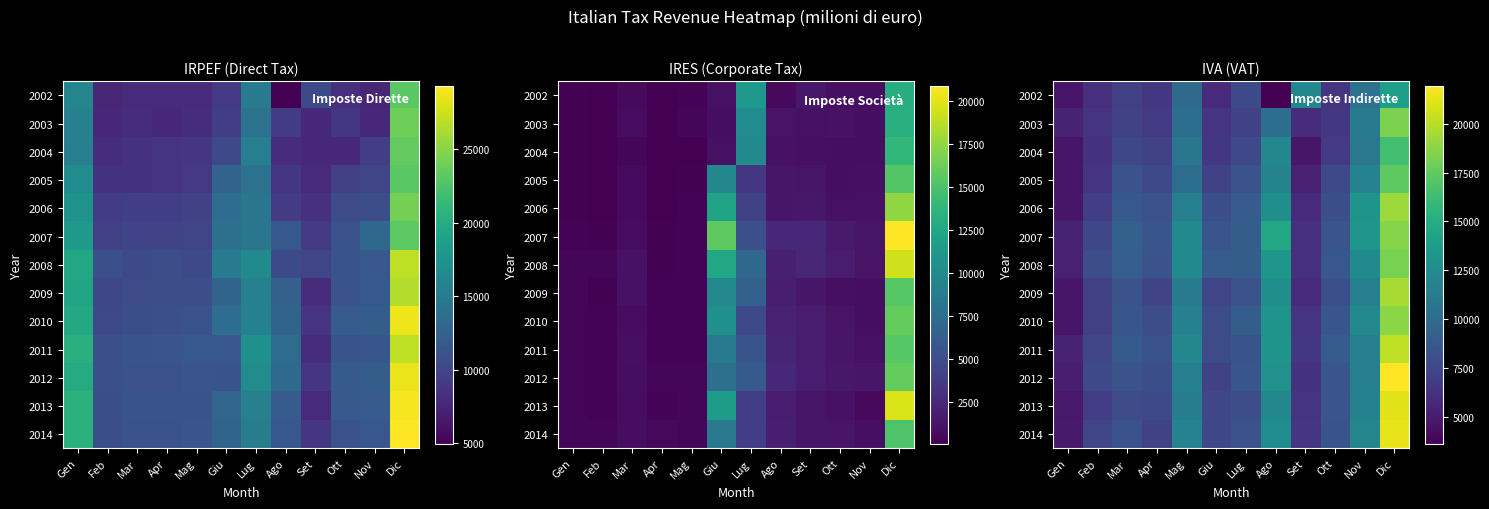

What is the spread (max minus min) of values at Ago?

10956